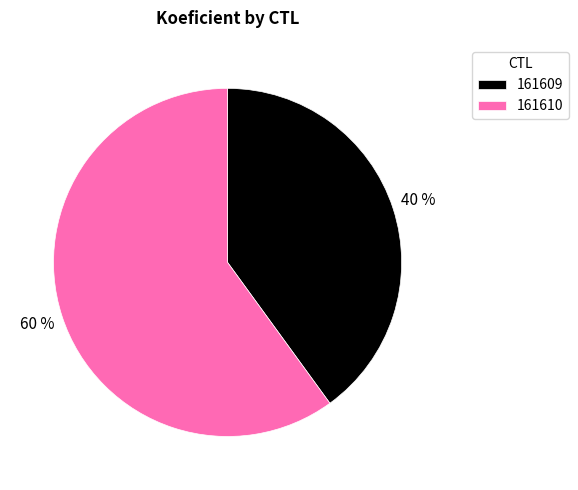

To the nearest percent, what portion does 161609 represent?

40%